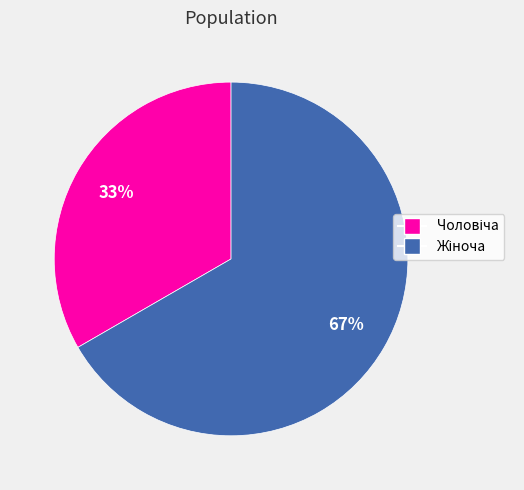

How many slices are in this pie chart?

2